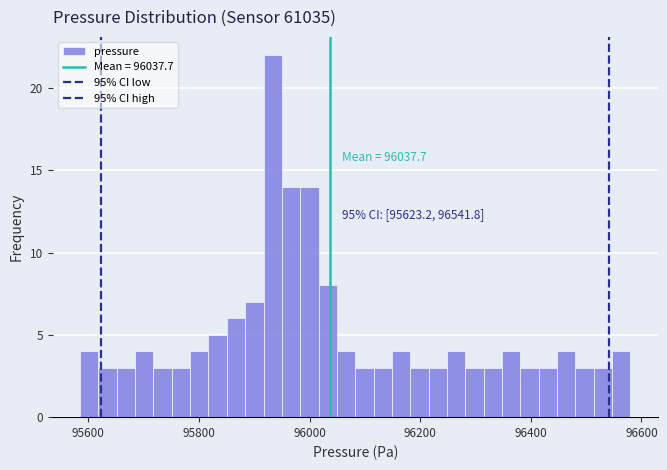

Around what value on the x-axis is the tallest bar? Give the approximate position of its centre, as read against the axis.

95940